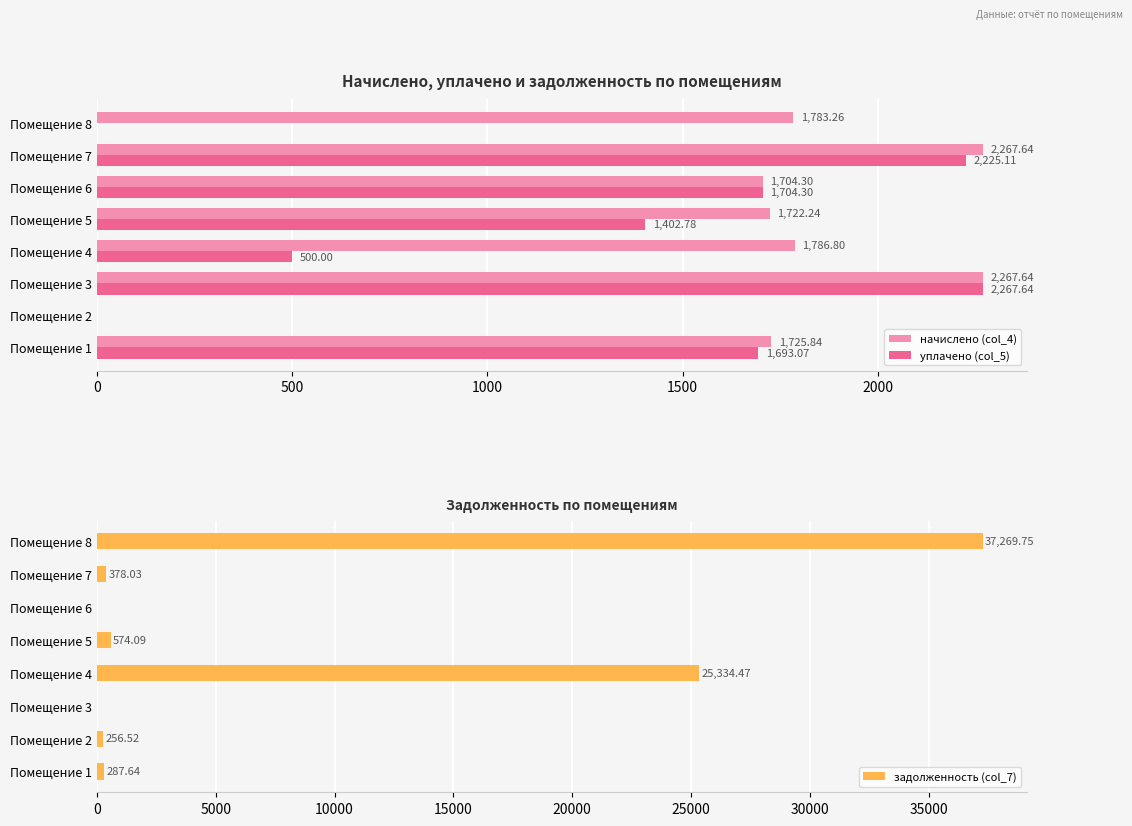

Is the value of начислено (col_4) at Помещение 5 greater than the value of уплачено (col_5) at Помещение 8?

Yes